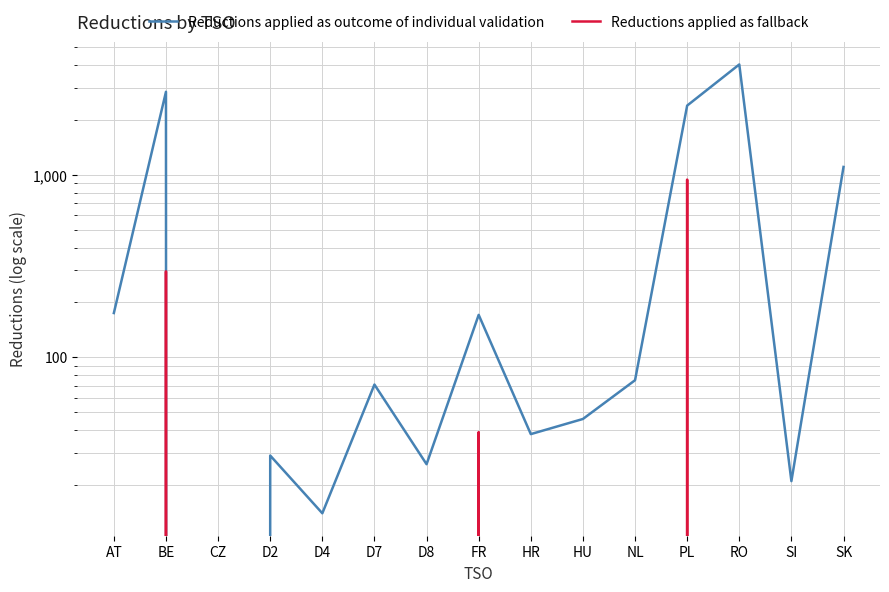

What is the label of the 6th point from the right?

HU